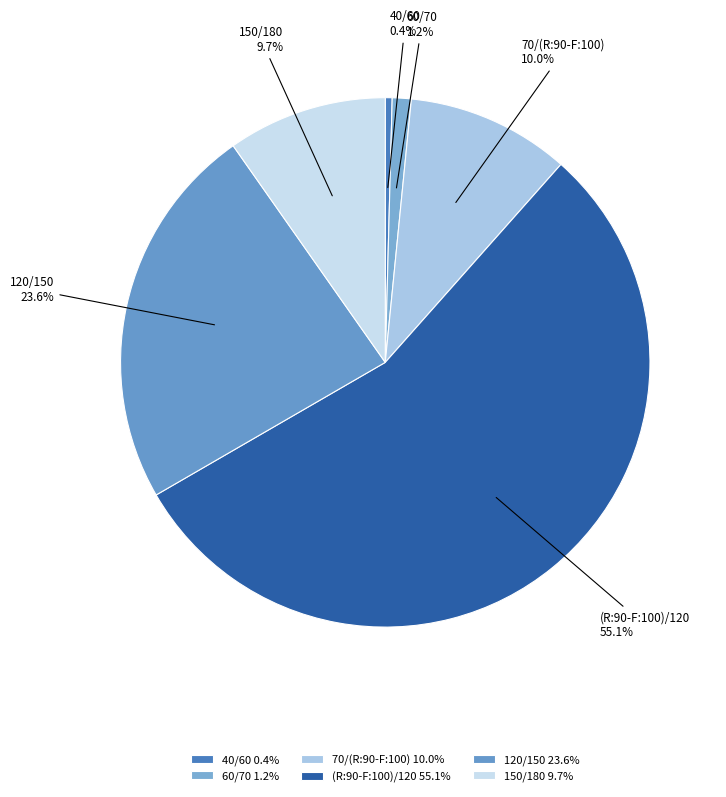

Do 120/150 and 150/180 together represent more than half of the pie?

No